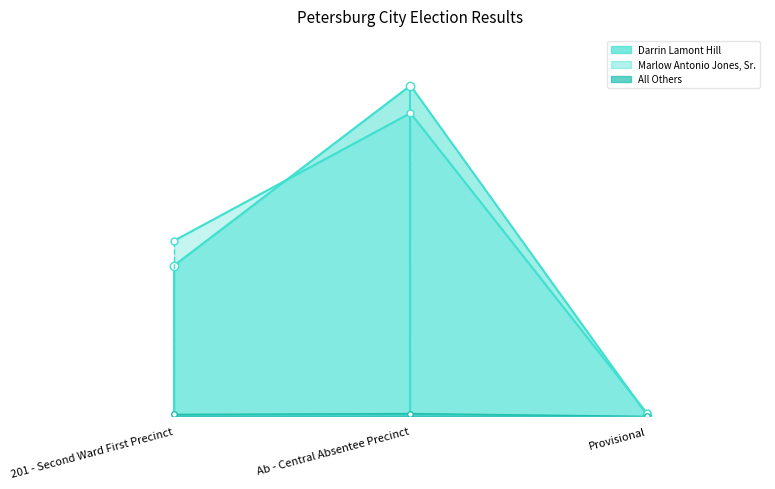

What is the label of the 1st point from the left?

201 - Second Ward First Precinct